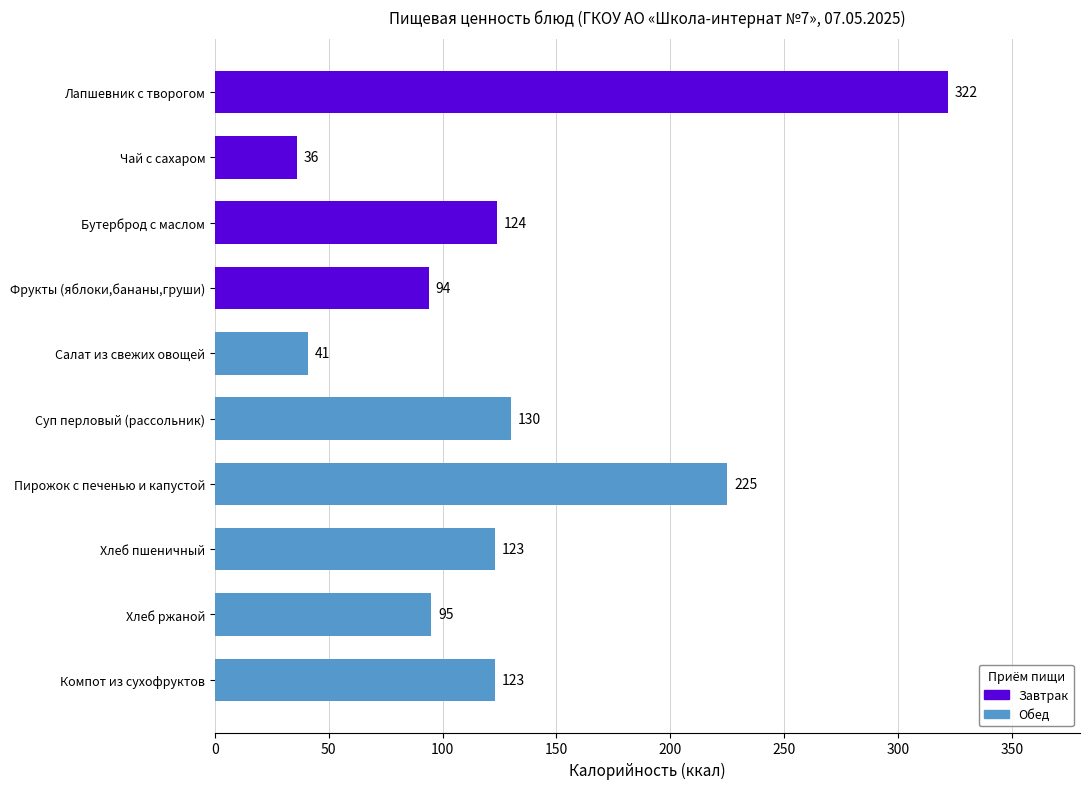

What is the difference between the second highest and minimum values?

189